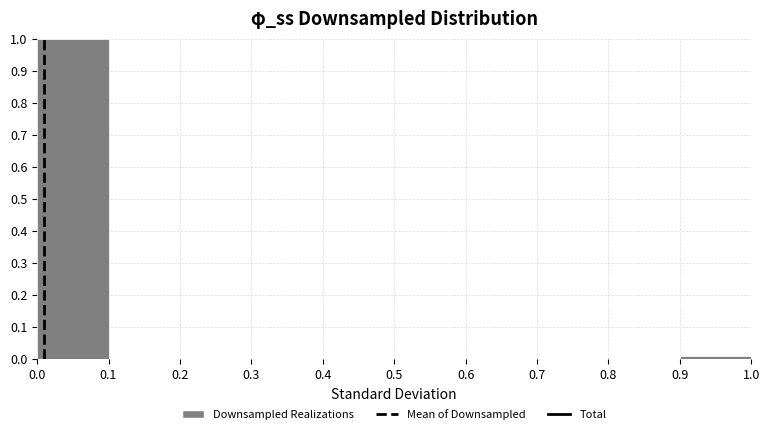

Reading left to right, transcribe this chart: for each bar, give the range it covers on the x-axis and its height. The values are not printed on the chart, so give them approximately, as read against the axis.

0.0 to 0.1: 1.00
0.1 to 0.2: 0
0.2 to 0.3: 0
0.3 to 0.4: 0
0.4 to 0.5: 0
0.5 to 0.6: 0
0.6 to 0.7: 0
0.7 to 0.8: 0
0.8 to 0.9: 0
0.9 to 1.0: 0.01